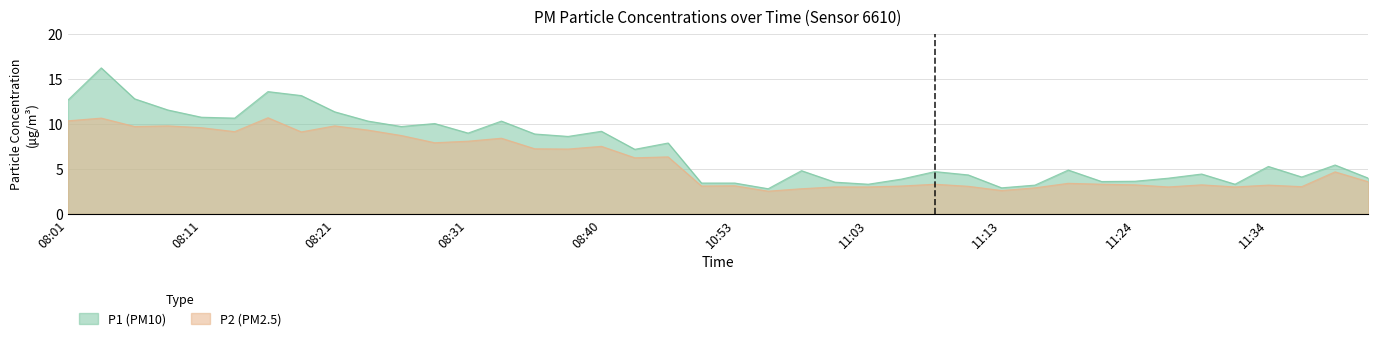

In P1, how many points are higher than both neighbors (excluding endpoints)?

12